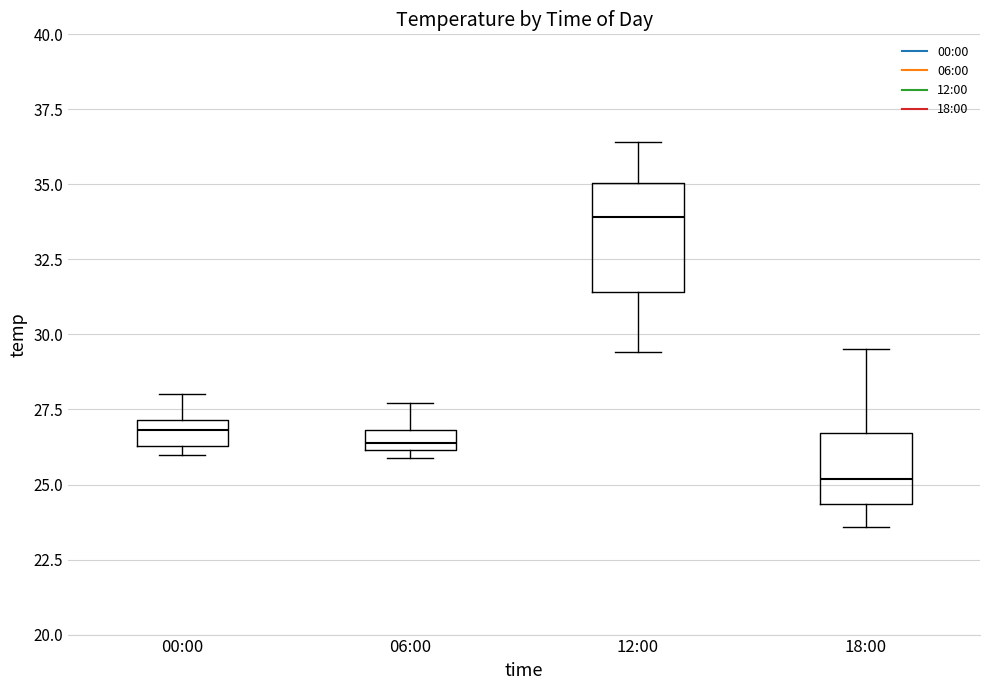

Which box's median line is the highest?

12:00